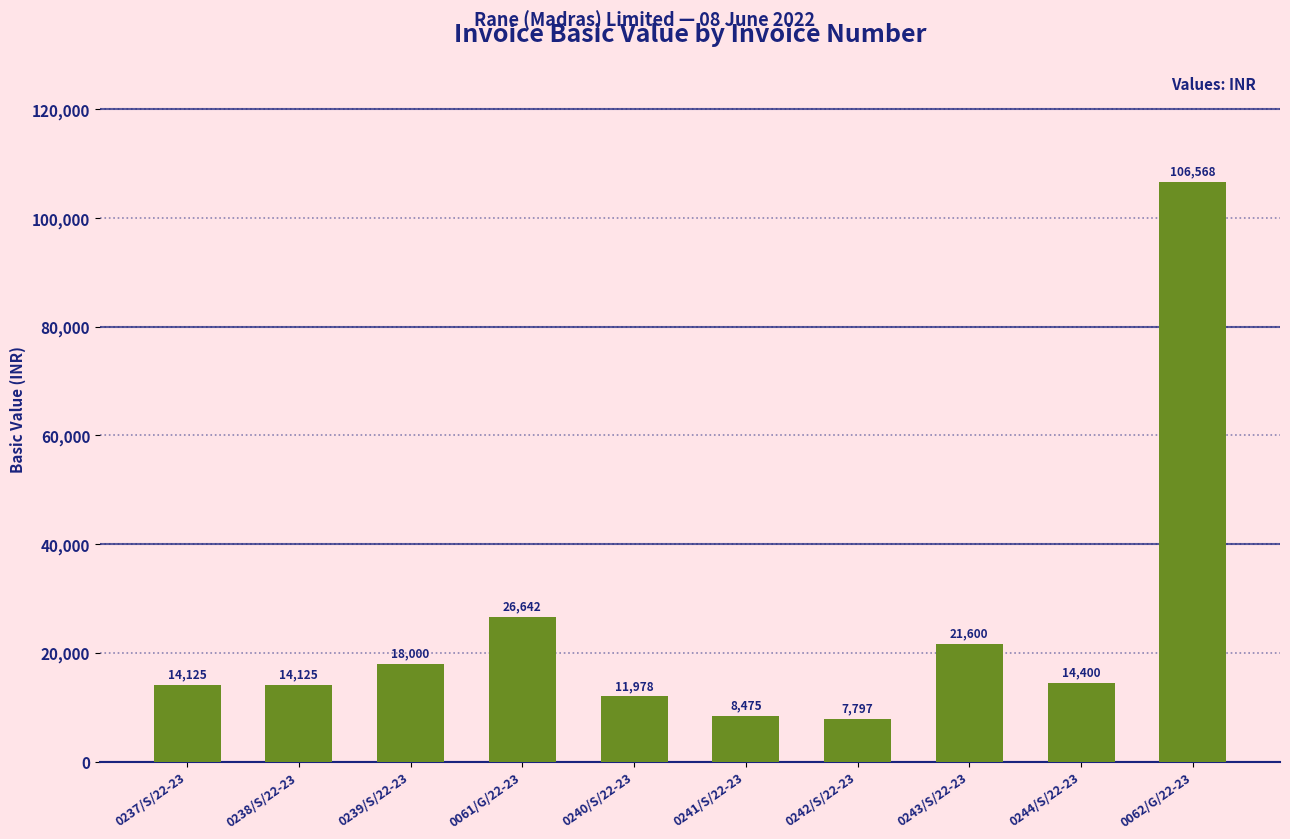

What is the smallest value displayed?

7797